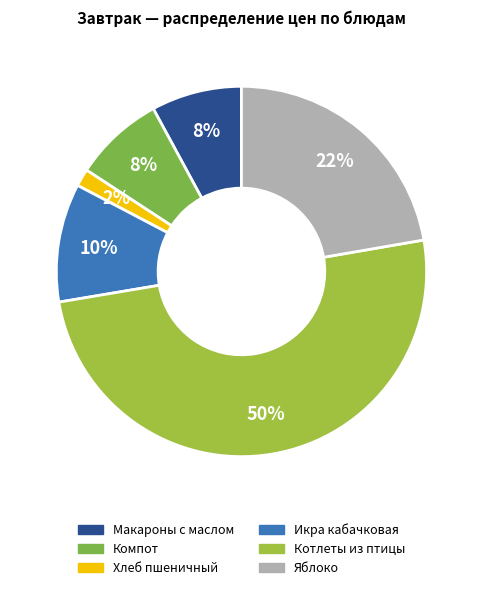

Count the number of slices in the pie.

6